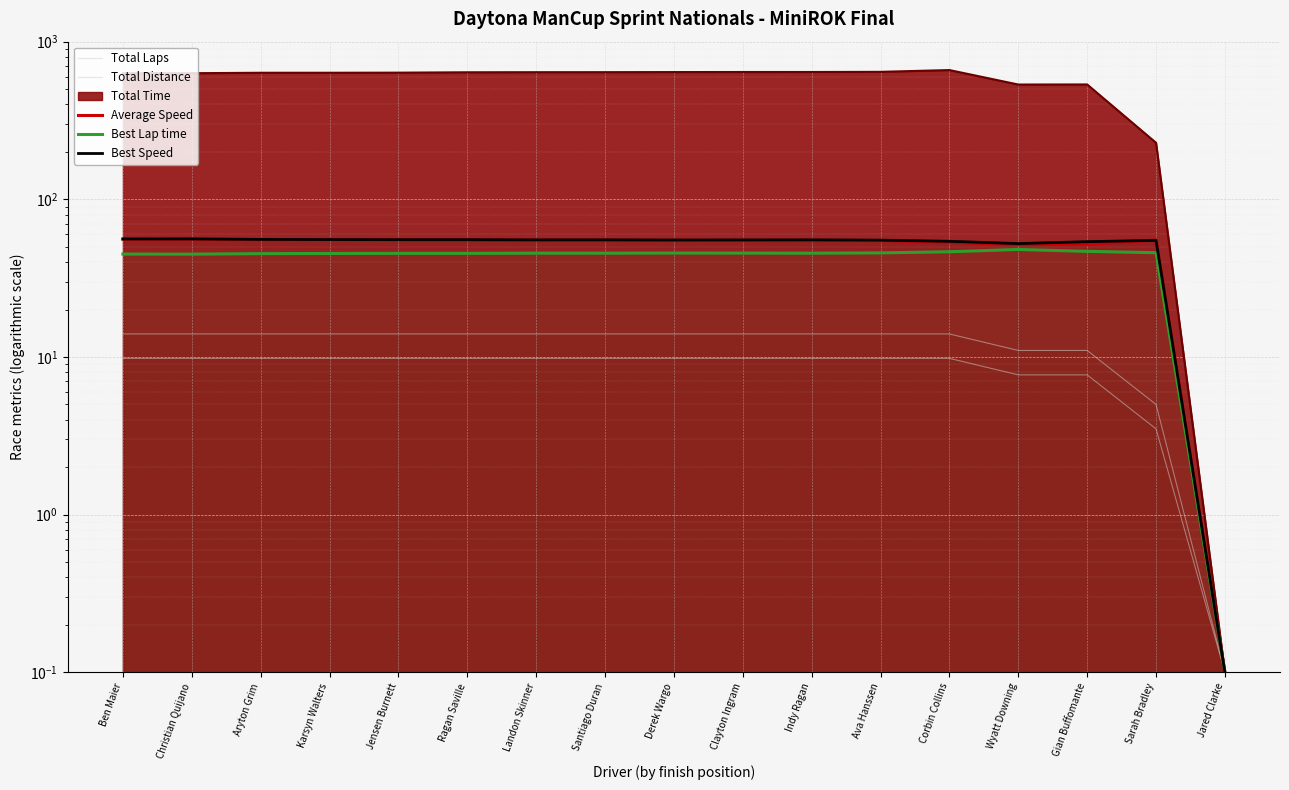

How many lines are shown in the chart?

5